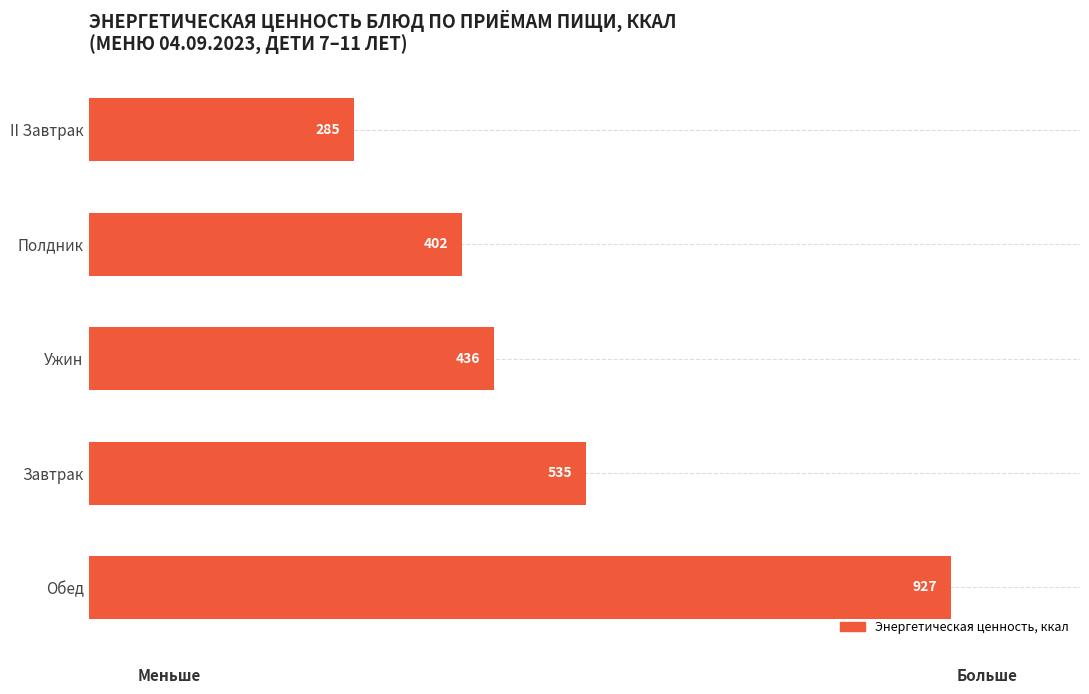

What is the minimum value shown in the chart?

285